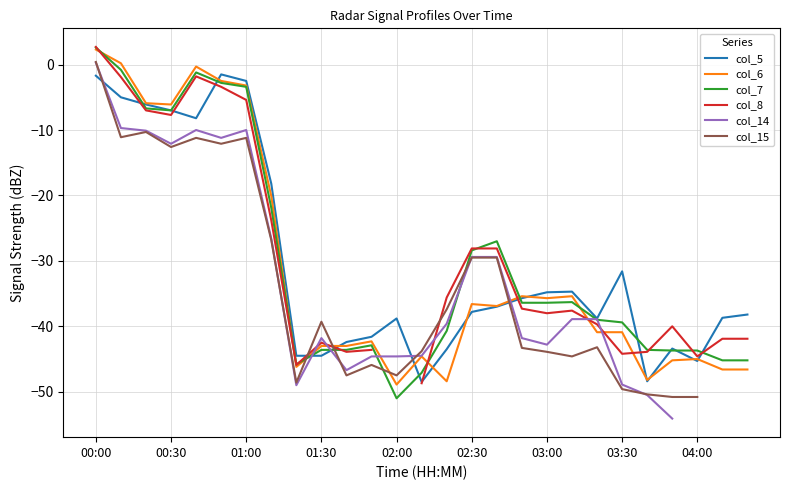

Is it true that col_6 equals -48.4 at 14?

True